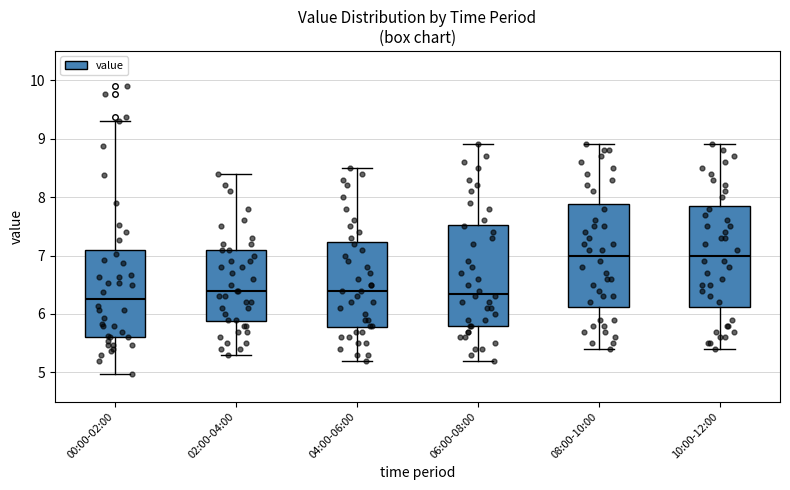

Reading left to right, read every box against the y-axis: the position of its median line, the range the box covers, and the ends of its whiskers. The values are not printed on the chart, so give them approximately, as read against the axis.

00:00-02:00: median 6.3, box 5.6 to 7.1, whiskers 5.0 to 9.3
02:00-04:00: median 6.4, box 5.9 to 7.1, whiskers 5.3 to 8.4
04:00-06:00: median 6.4, box 5.8 to 7.2, whiskers 5.2 to 8.5
06:00-08:00: median 6.4, box 5.8 to 7.5, whiskers 5.2 to 8.9
08:00-10:00: median 7.0, box 6.1 to 7.9, whiskers 5.4 to 8.9
10:00-12:00: median 7.0, box 6.1 to 7.9, whiskers 5.4 to 8.9